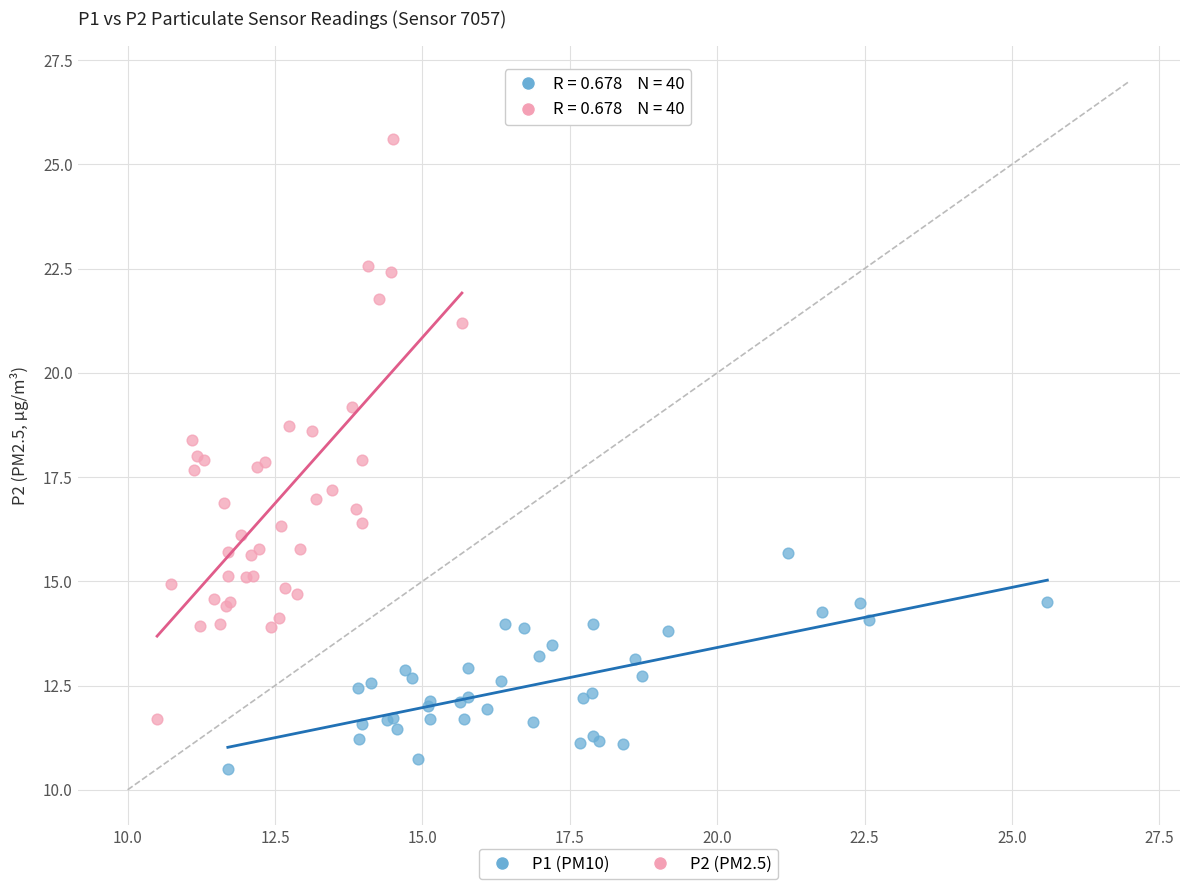

Which series contains the lowest Y value?

P1 (PM10)